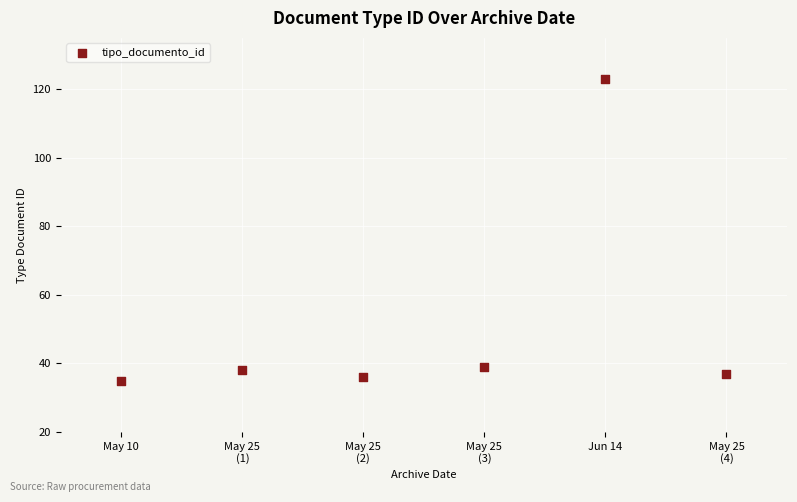

What is the range of Y values (max minus min)?

88